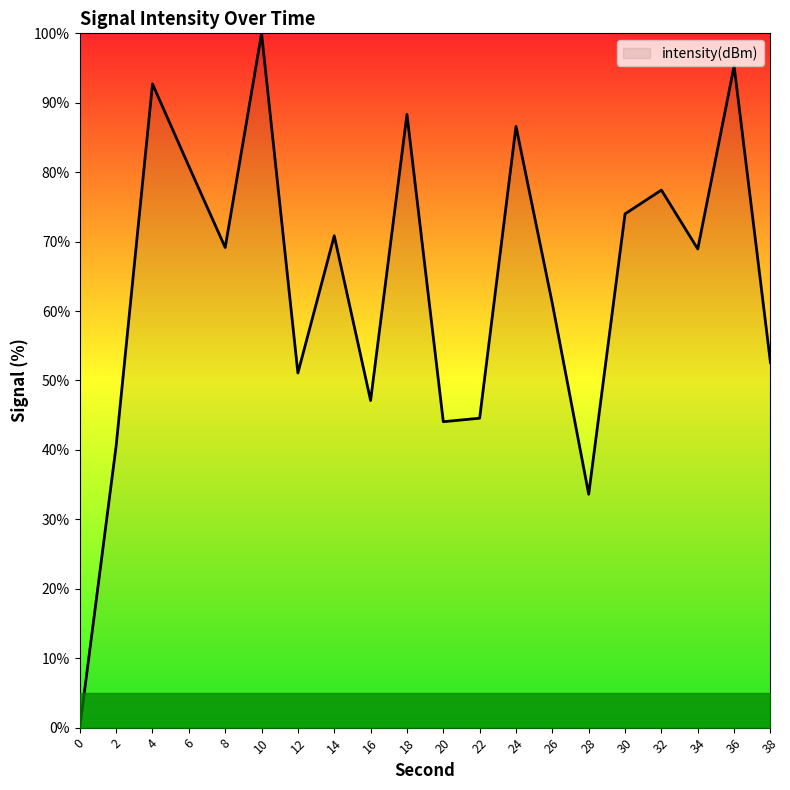

Between 16 and 4, which is larger?

4